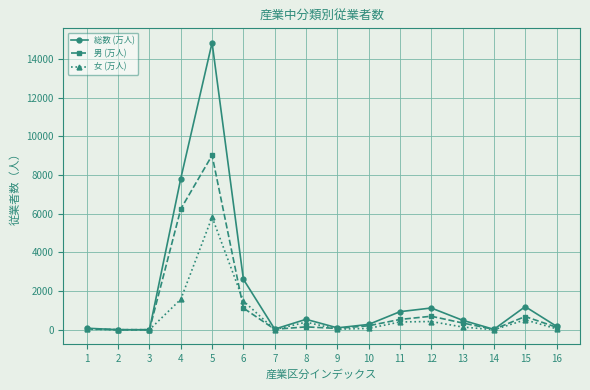

What is the average value of the 男 (万人) series?

1205